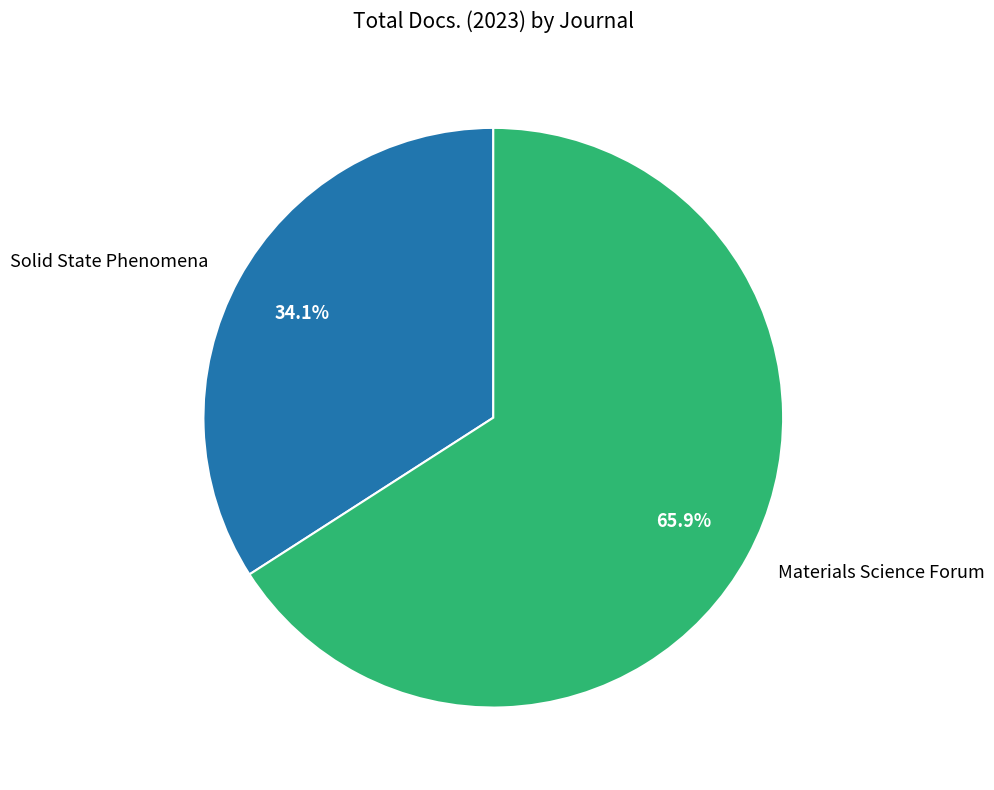

Is it true that Materials Science Forum is 75% of the pie?

False